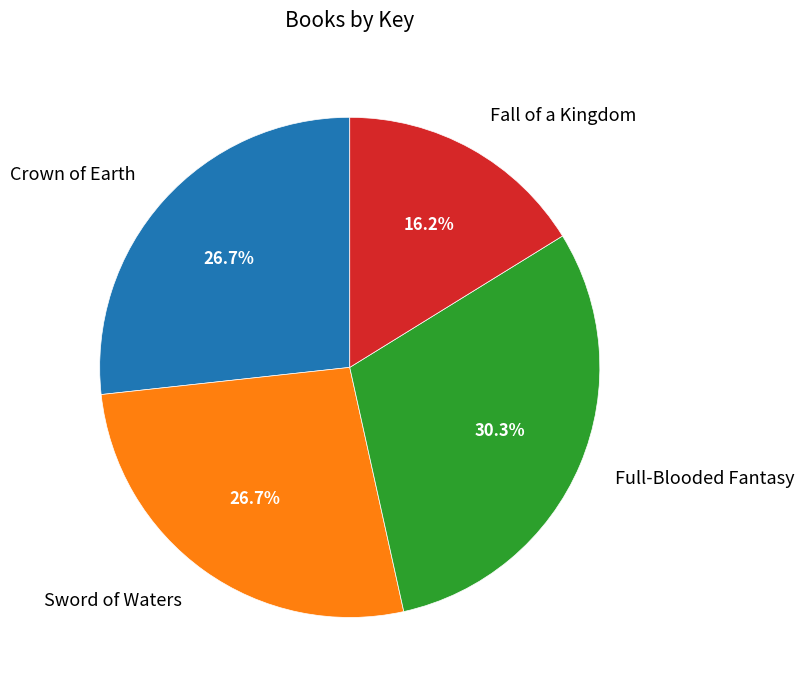

How much of the chart is everything except Crown of Earth?

73.3%